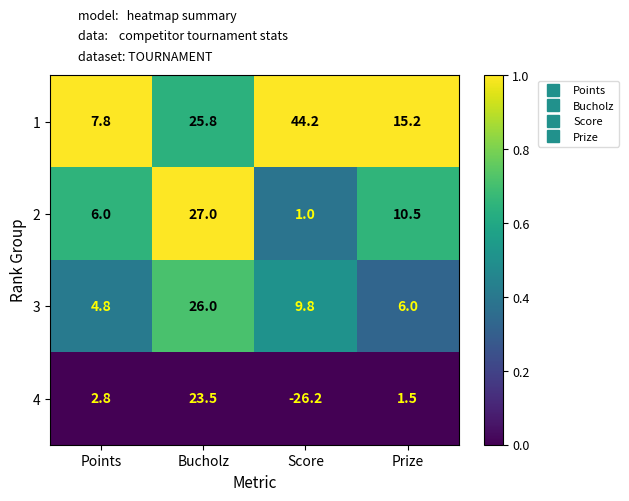

At Prize, list the series in order from largest to smallest.

1, 2, 3, 4